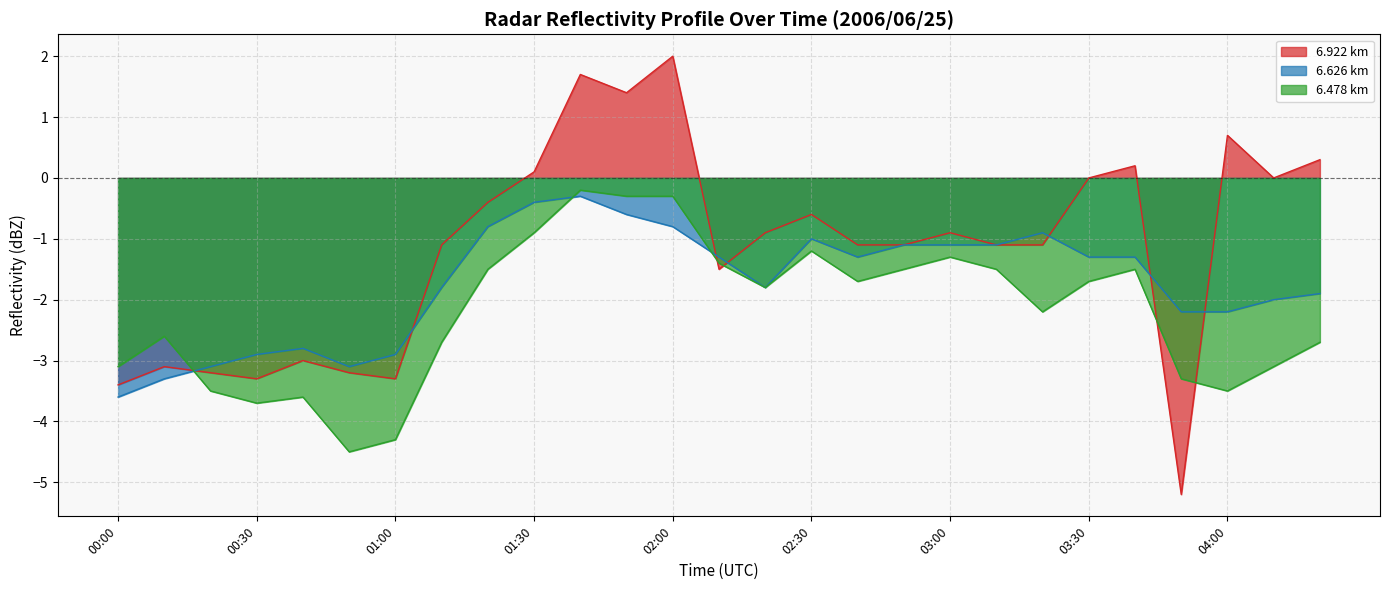

Which series has the largest range (max minus min)?

6.922 km